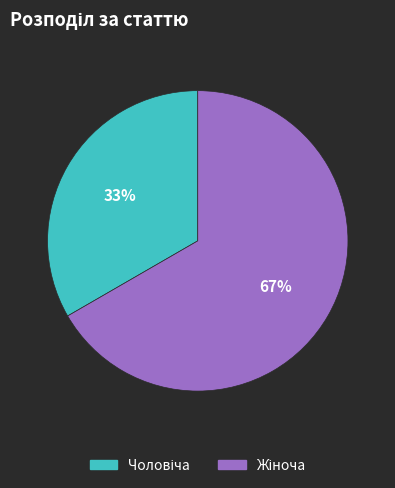

Does any single category account for the majority?

Yes